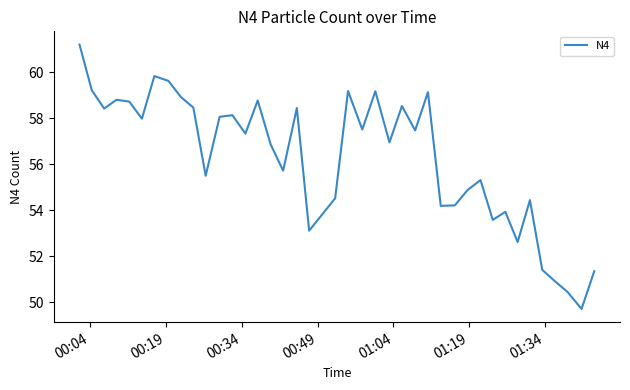

What is the minimum value shown in the chart?

49.7